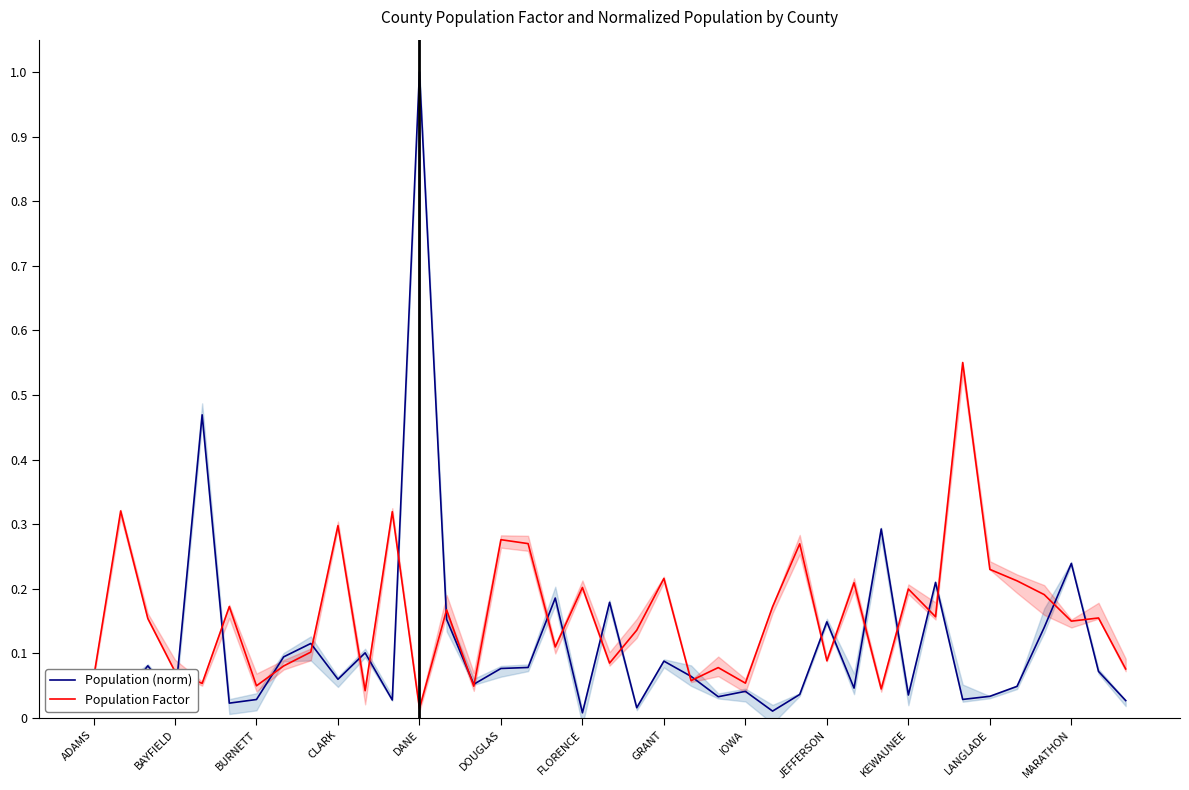

List the series in order of their overall mean, highest first.

Population Factor, Population (norm)